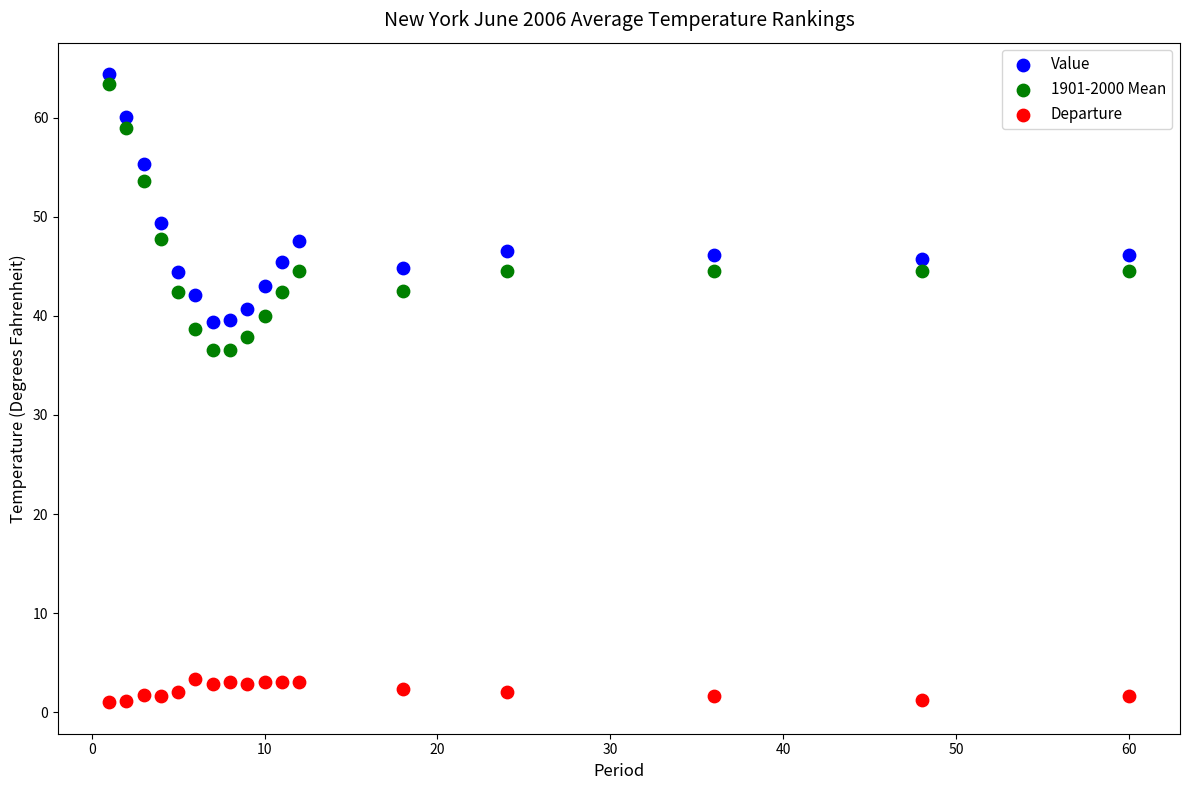

Which series contains the highest Y value?

Value